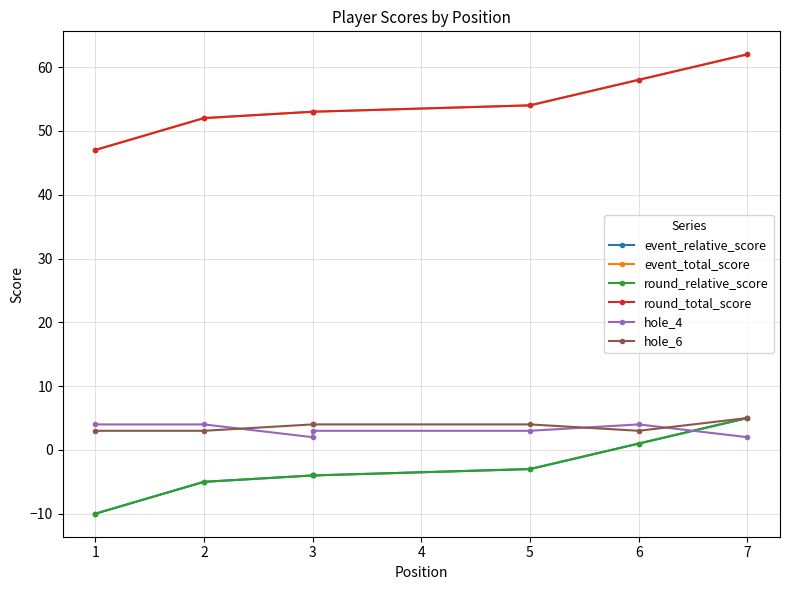

Rank the categories by event_total_score value from lowest to highest.

1, 2, 3, 3, 5, 6, 7